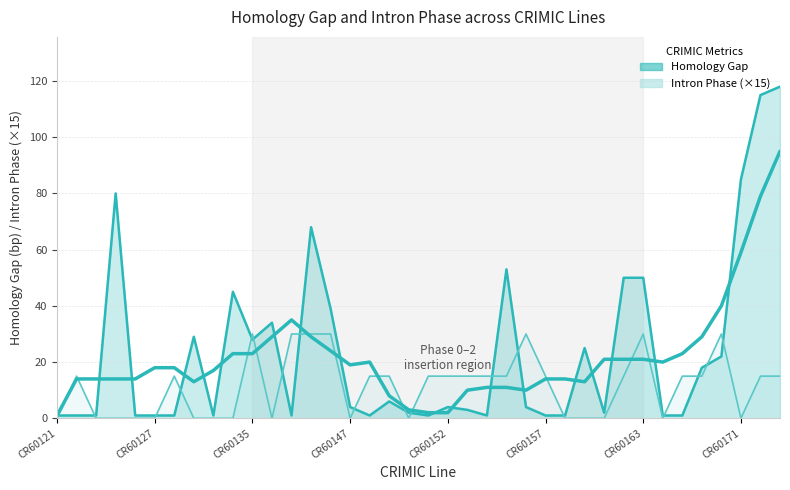

What is the difference between the highest and lowest values at CR60135?

2